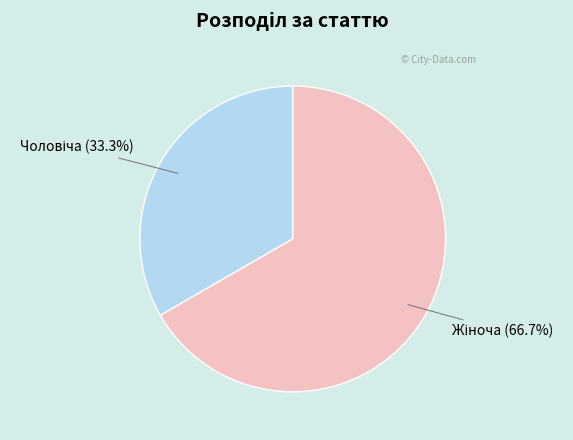

Count the number of slices in the pie.

2